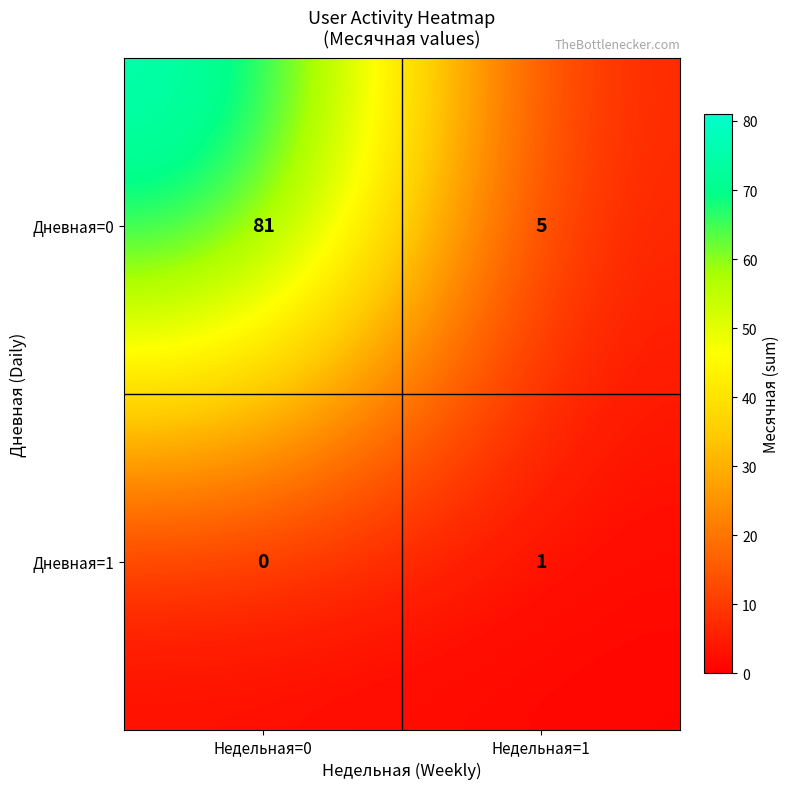

Rank the series by their maximum value, from highest to lowest.

Дневная=0, Дневная=1